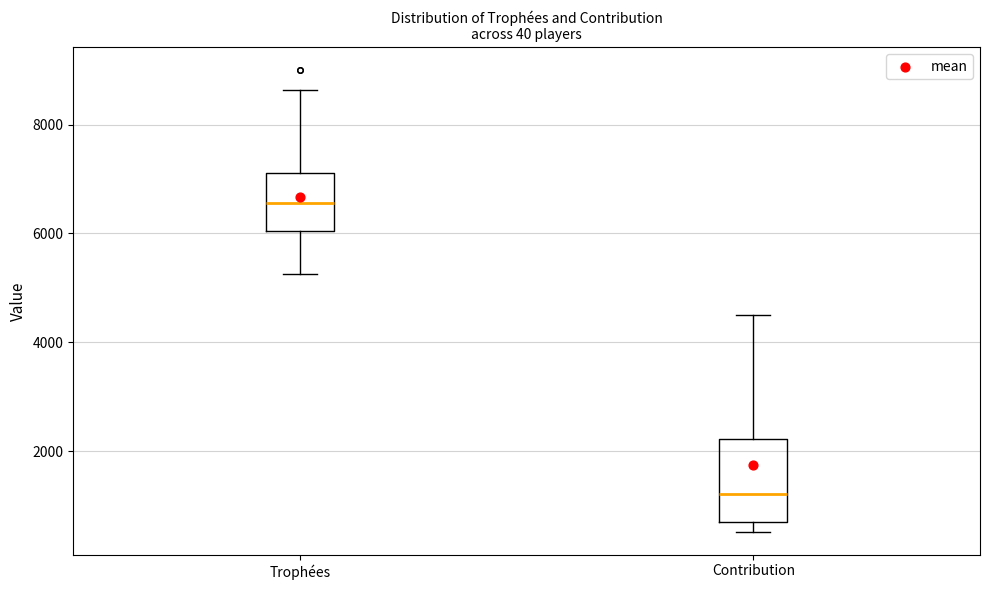

Reading left to right, transcribe this box plot: for each box, give where its median line is, the range the box spans, and where its two whiskers end, as read against the y-axis. The values are not printed on the chart, so give them approximately, as read against the axis.

Trophées: median 6600, box 6000 to 7200, whiskers 5200 to 8600
Contribution: median 1200, box 600 to 2200, whiskers 600 (just below the box's lower edge) to 4600